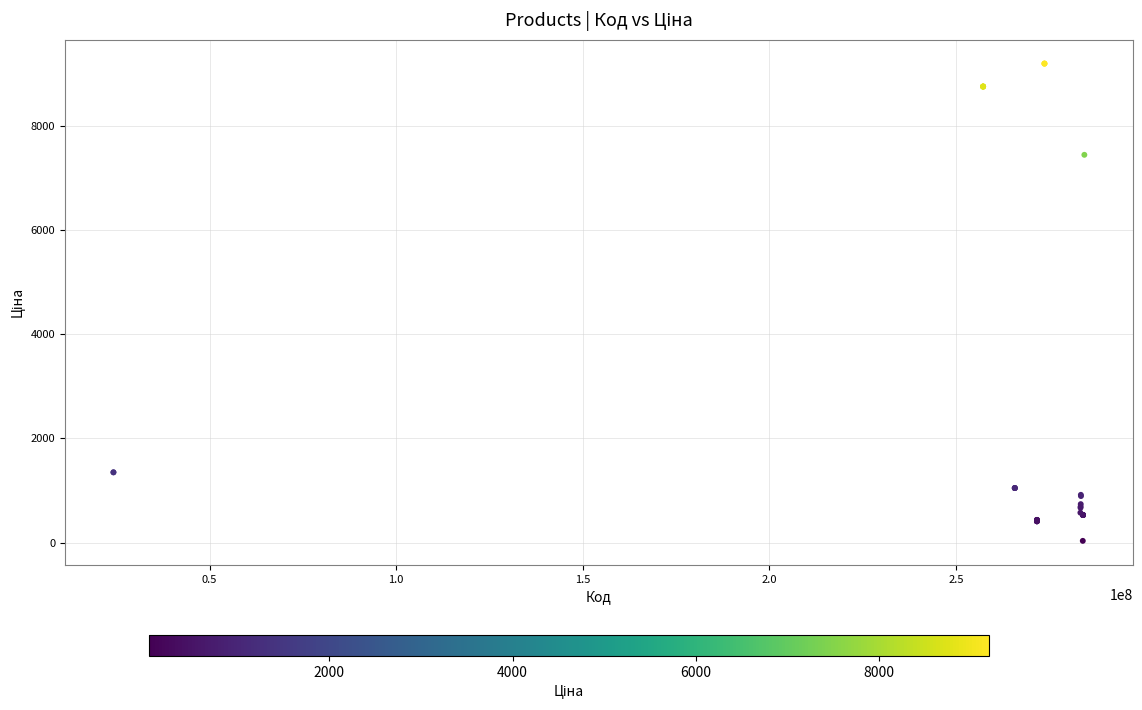

What Y value in the scatter plot is closest to 4614?

7444.6